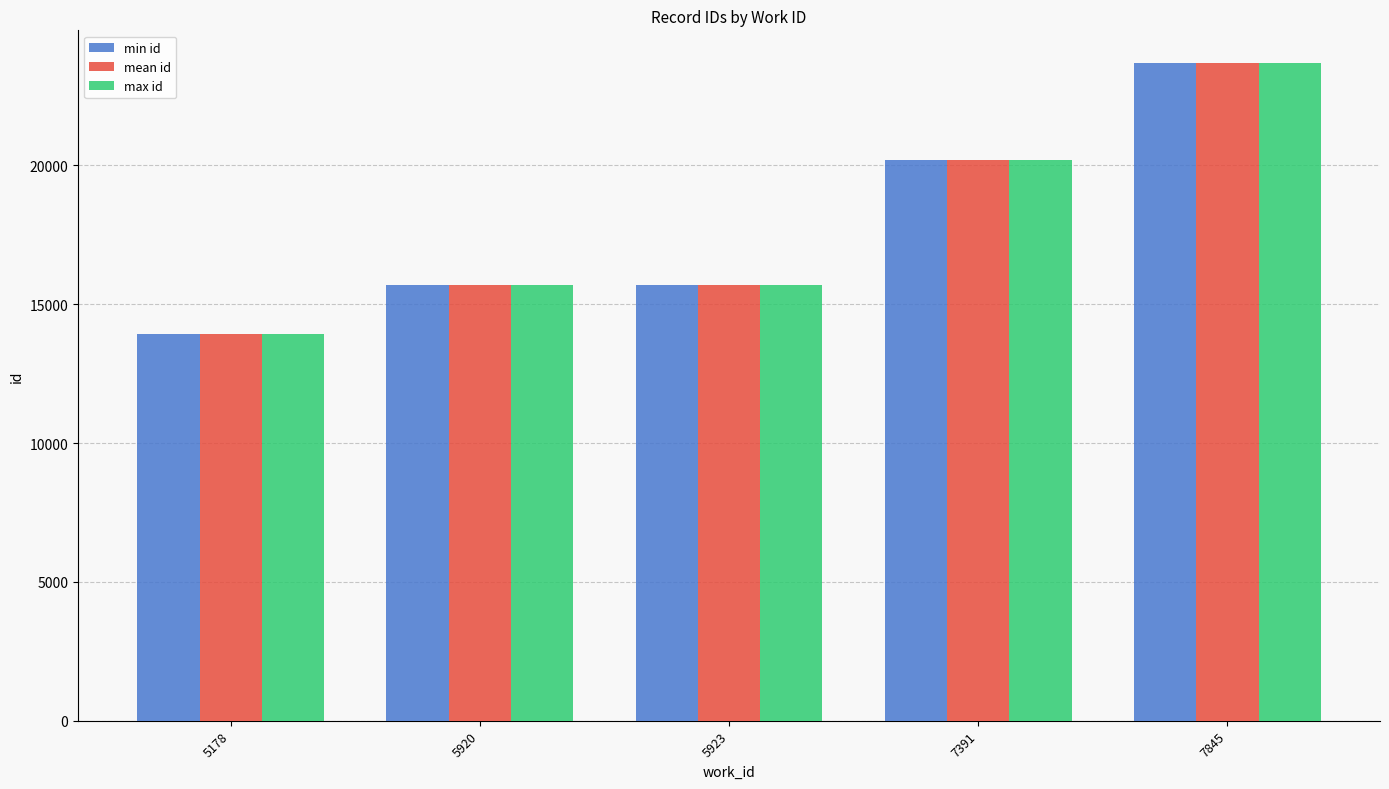

Is it true that min id equals 15696 at 5920?

True